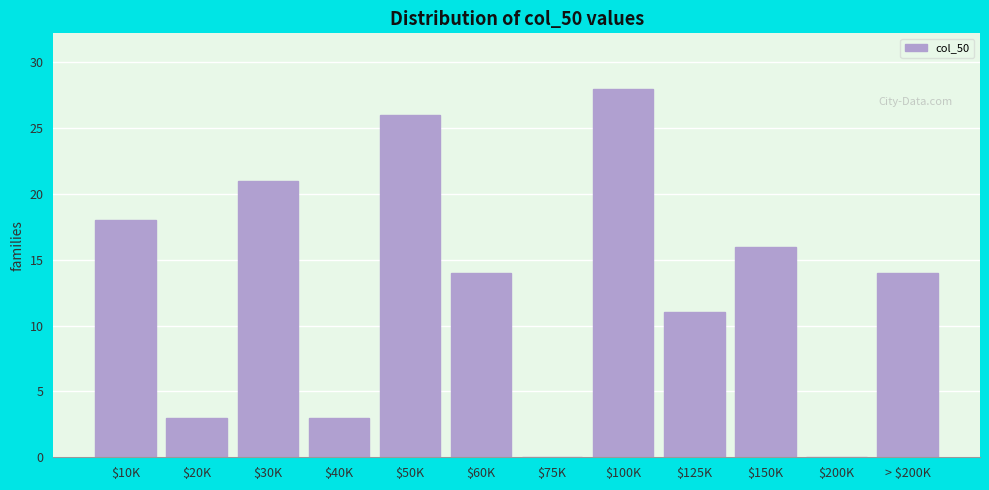

The value at $50K is 26. True or false?

True